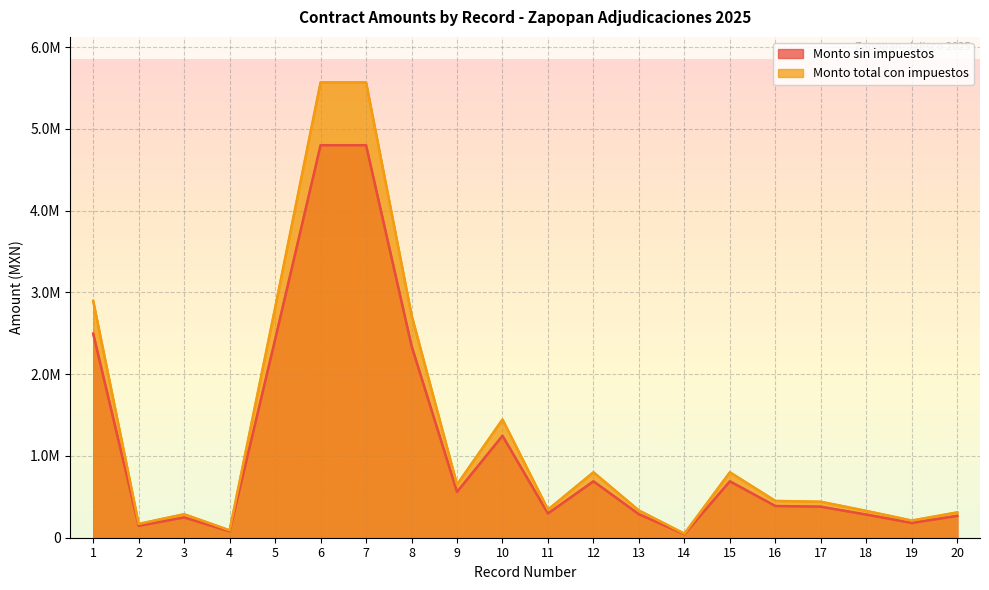

Is the value of Monto sin impuestos at 20 greater than the value of Monto total con impuestos at 18?

No